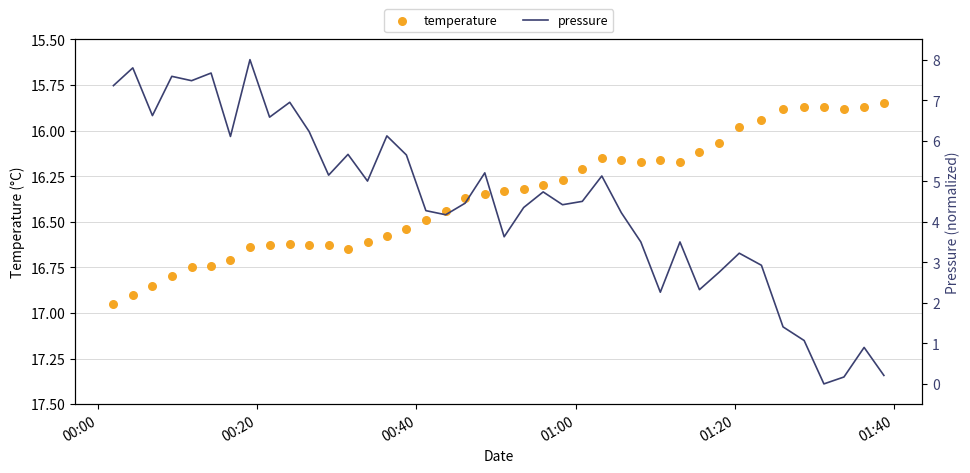

At how many categories does at least one series exceed 15?

40